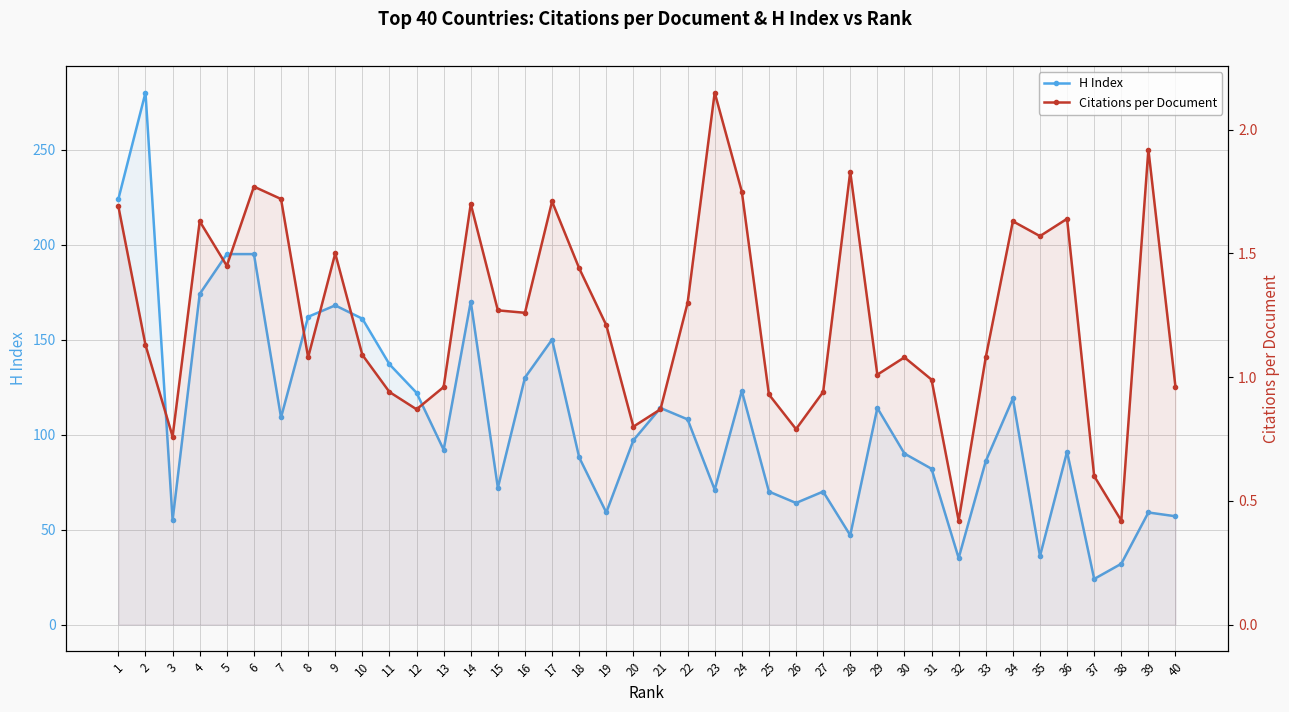

What is the maximum value shown in the chart?

280.0